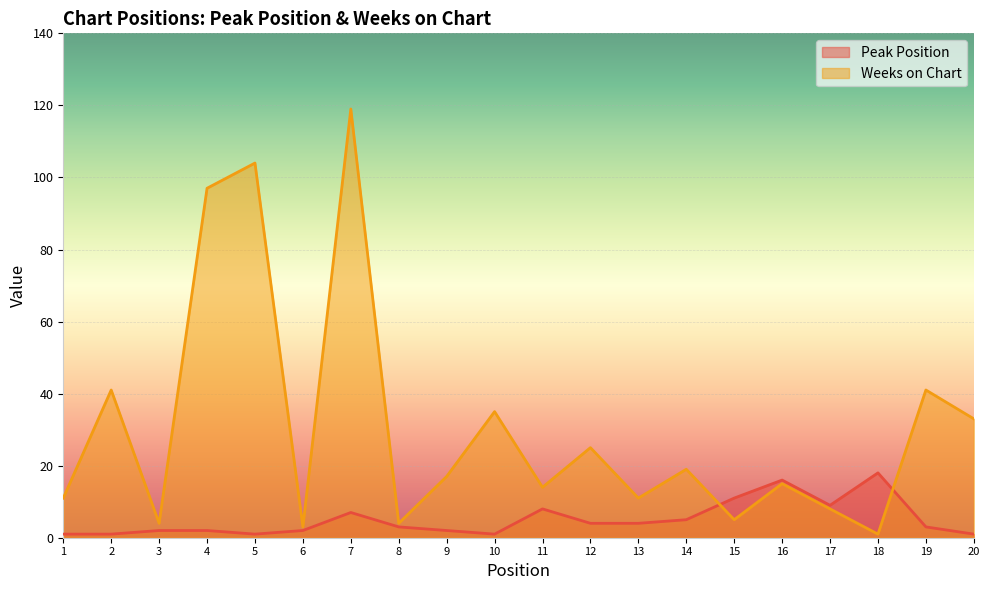

At 11, list the series in order from smallest to largest.

Peak Position, Weeks on Chart